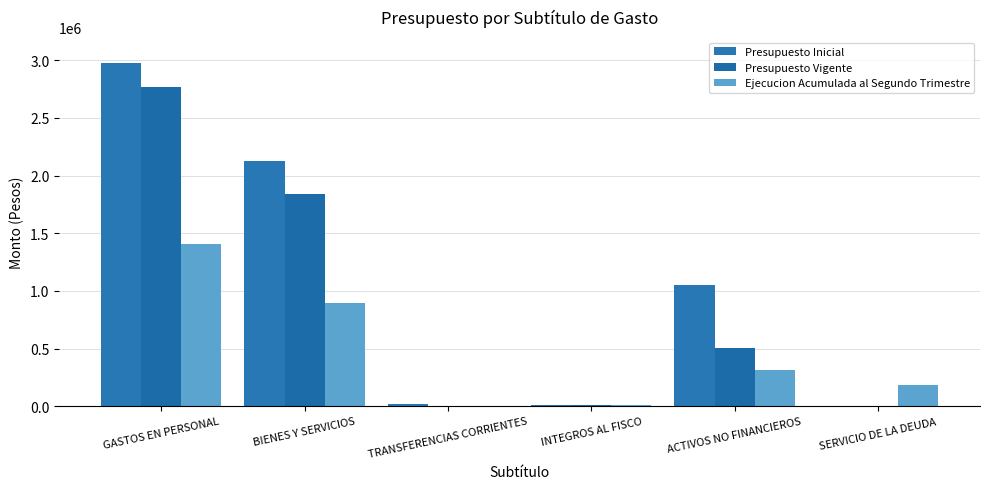

Is it true that Presupuesto Inicial equals 1449535 at BIENES Y SERVICIOS?

False